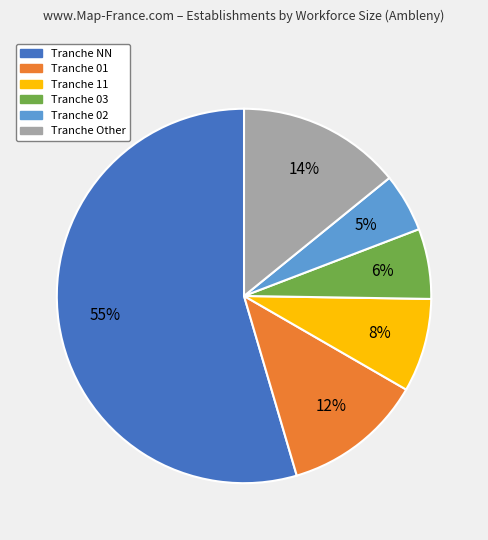

Is there any slice that represents more than half of the pie?

Yes